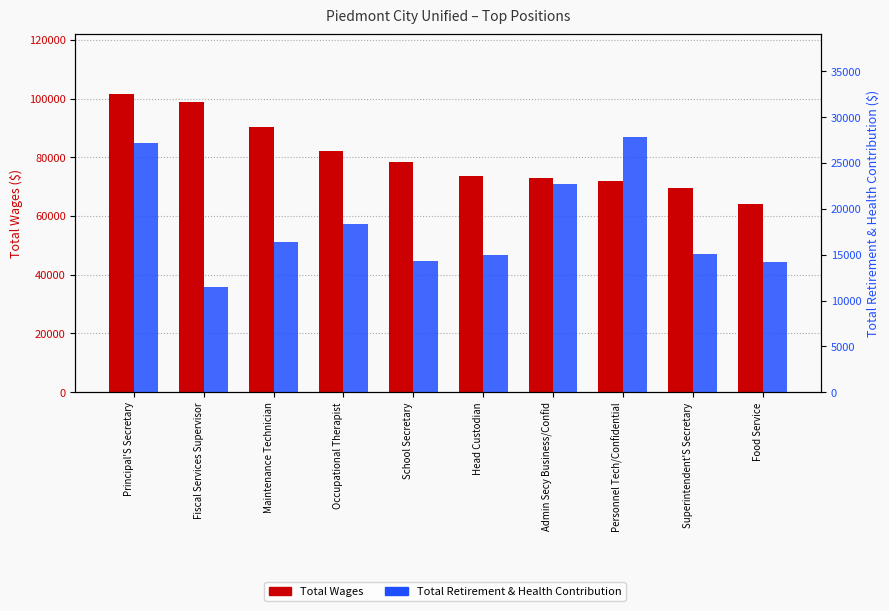

Which has a higher value, School Secretary or Superintendent'S Secretary?

School Secretary